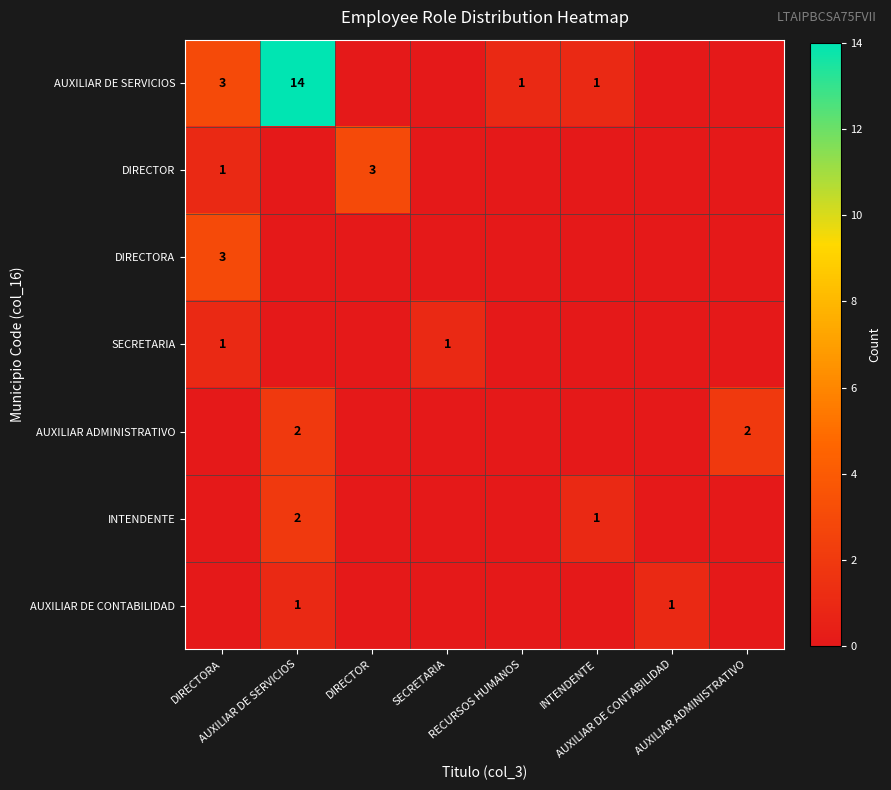

How many values in INTENDENTE are above zero?

2